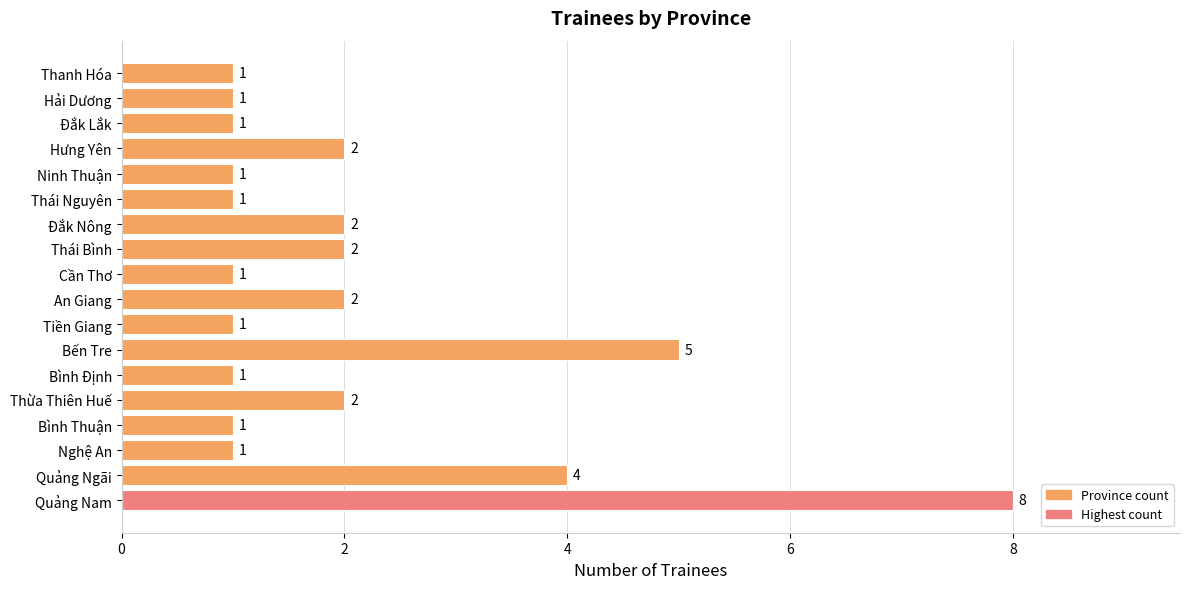

Reading top to bottom, what are all the values shown in this chart?

Thanh Hóa=1	Hải Dương=1	Đắk Lắk=1	Hưng Yên=2	Ninh Thuận=1	Thái Nguyên=1	Đắk Nông=2	Thái Bình=2	Cần Thơ=1	An Giang=2	Tiền Giang=1	Bến Tre=5	Bình Định=1	Thừa Thiên Huế=2	Bình Thuận=1	Nghệ An=1	Quảng Ngãi=4	Quảng Nam=8